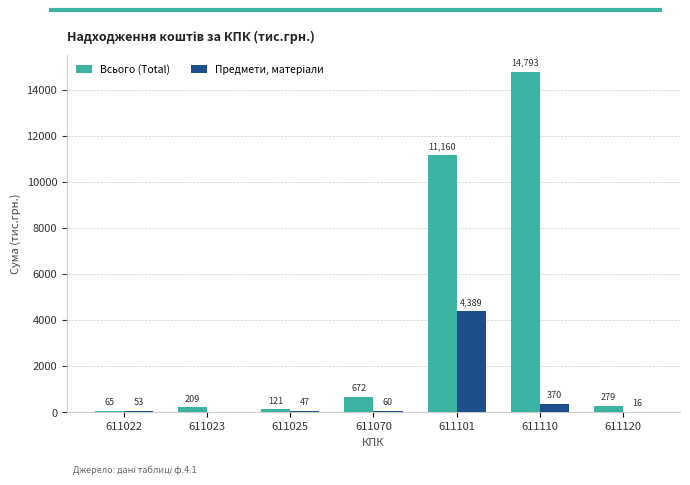

At which category is the sum across all series the highest?

611101